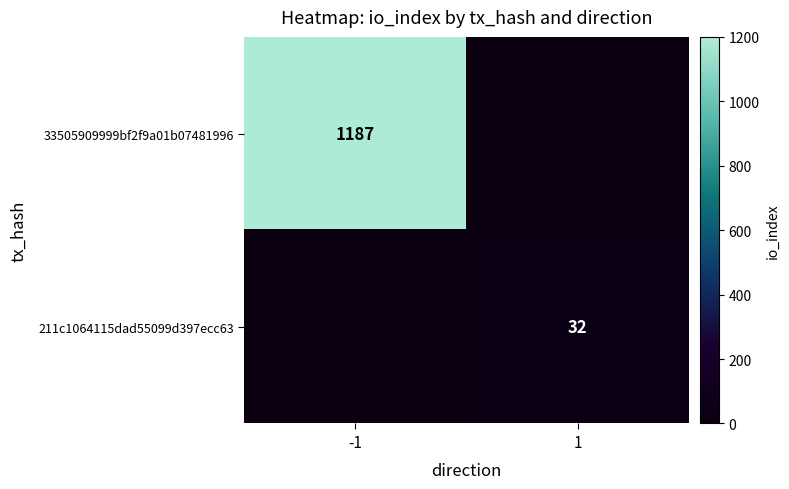

Is it true that 33505909999bf2f9a01b07481996 equals 1815 at -1?

False